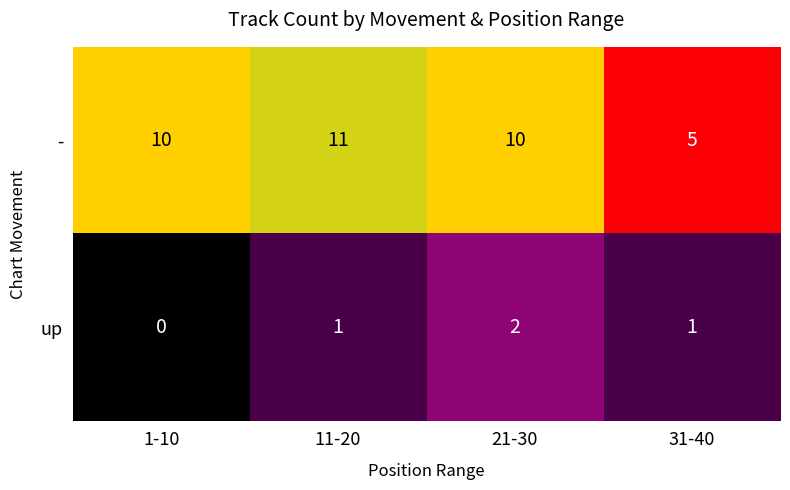

Which category has the highest value across all series?

11-20